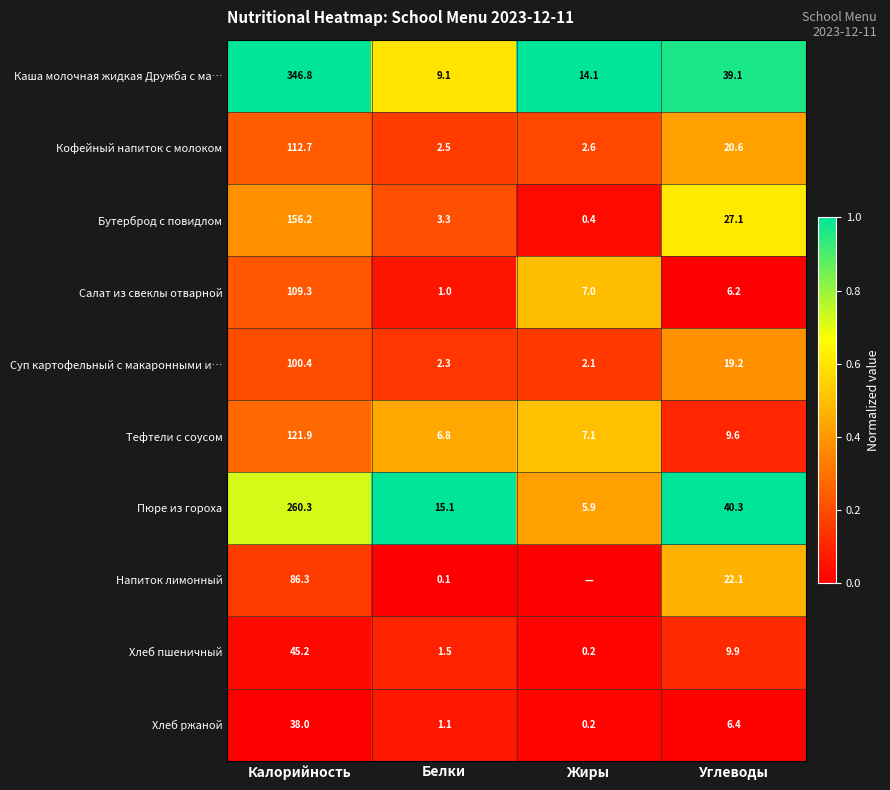

The value of Каша молочная жидкая Дружба с ма… at Белки is 9.1. True or false?

True